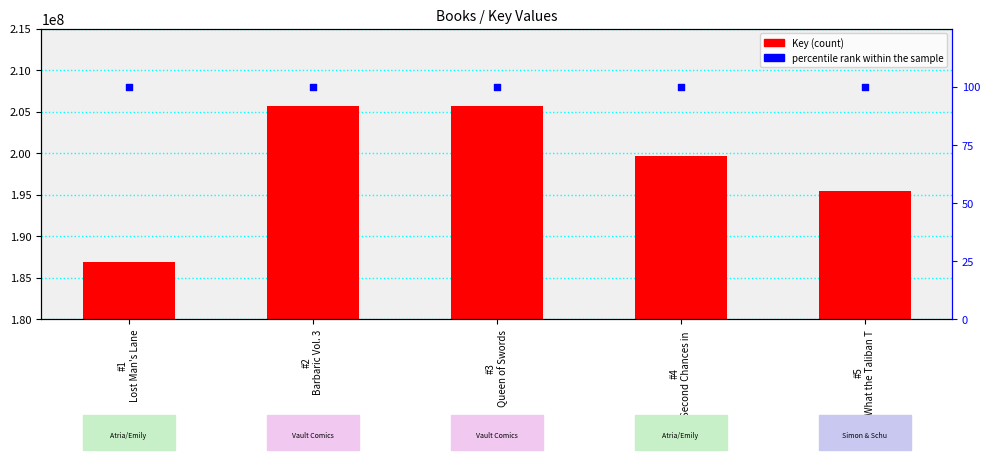

Which series has the largest total across all categories?

Key